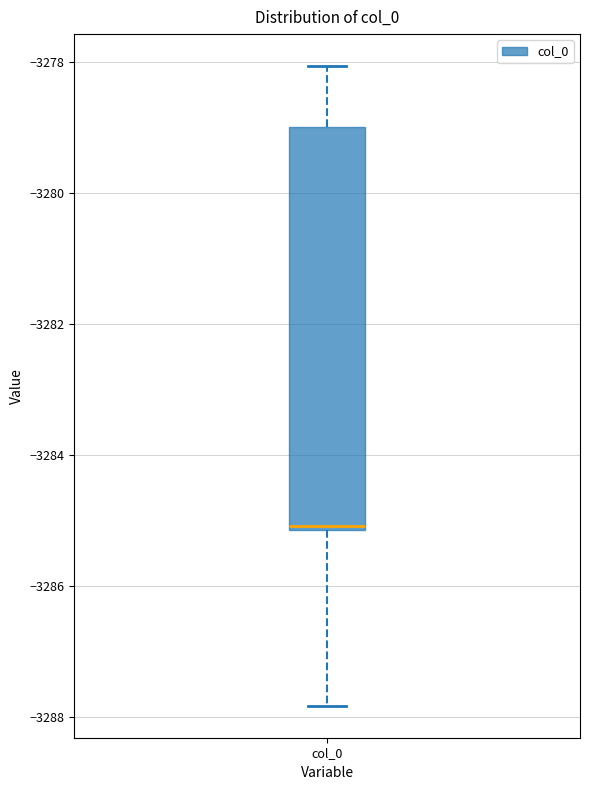

Where is the lower edge of the box for col_0 on the y-axis? The values are not printed on the chart, so give them approximately, as read against the axis.

-3285.2